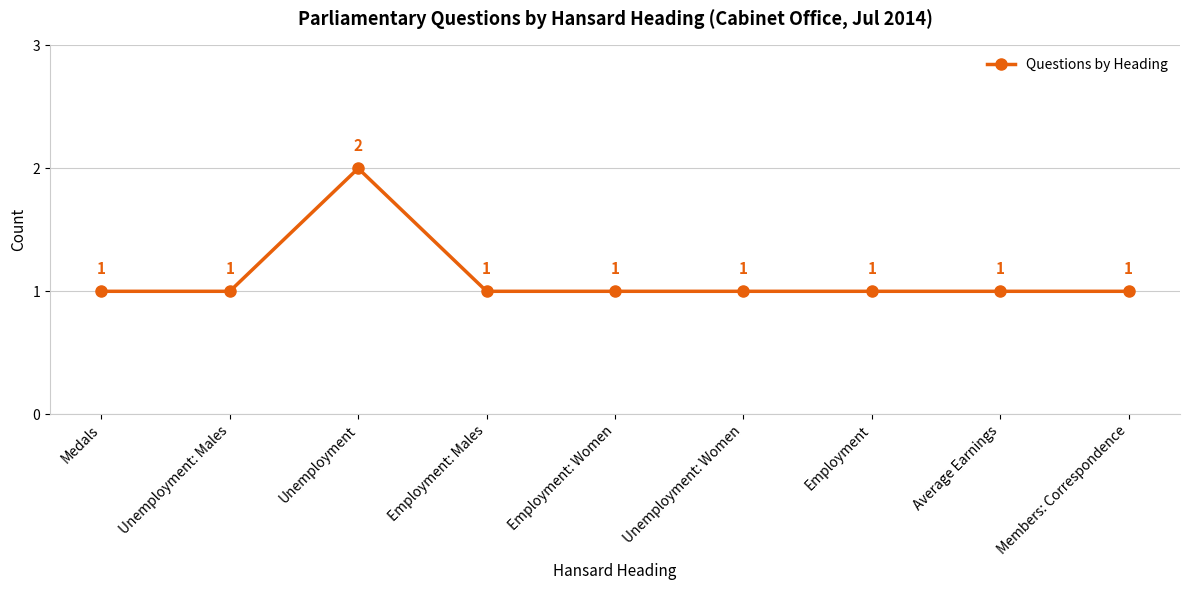

The chart shows a value of 2 at Unemployment. True or false?

True